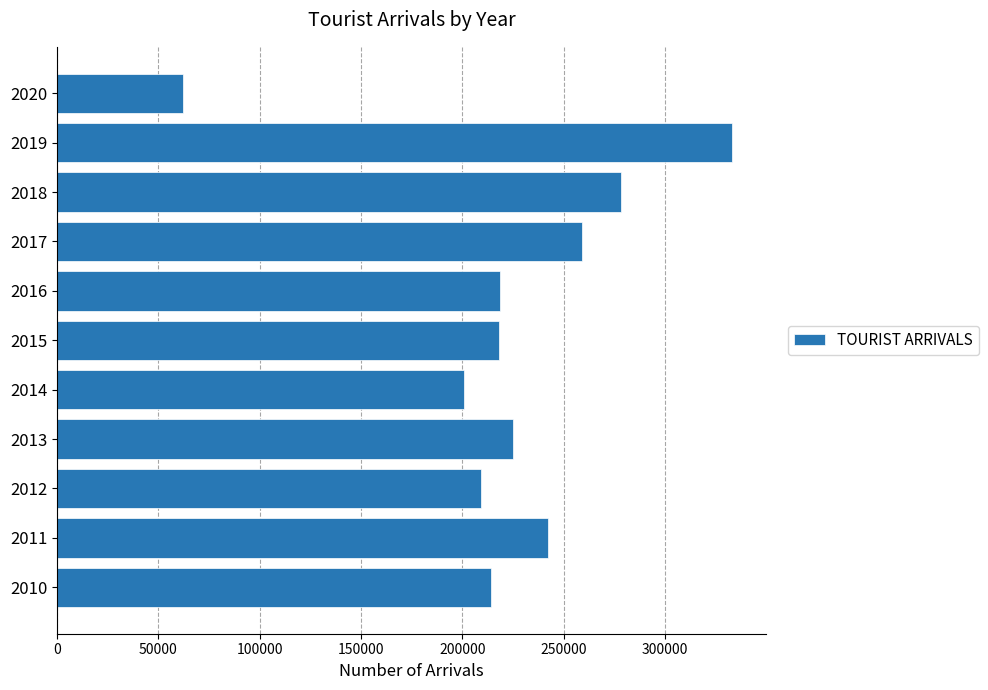

How many data points does each series have?

11